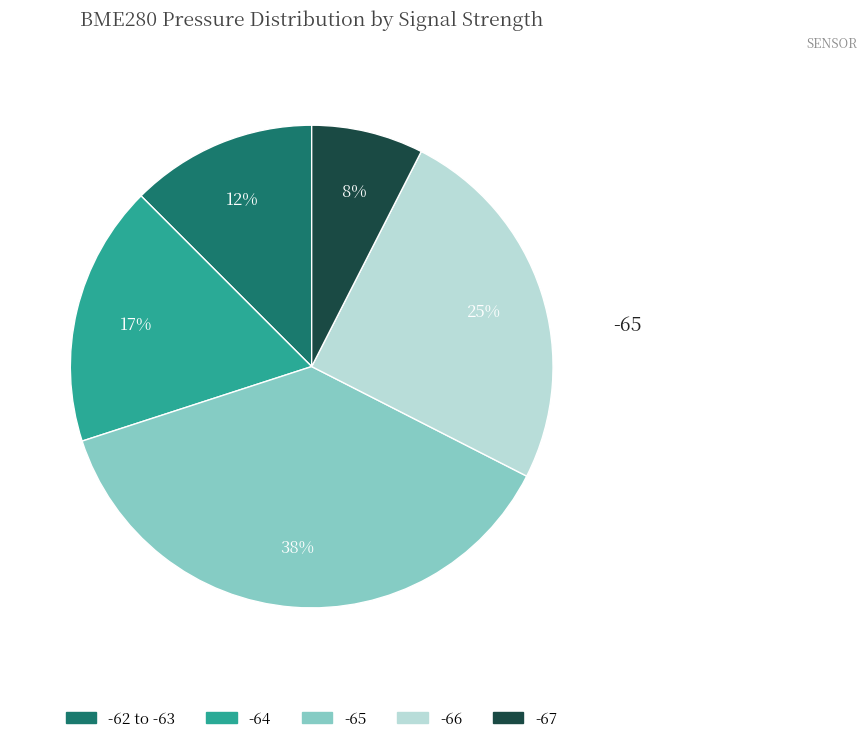

Does any single category account for the majority?

No